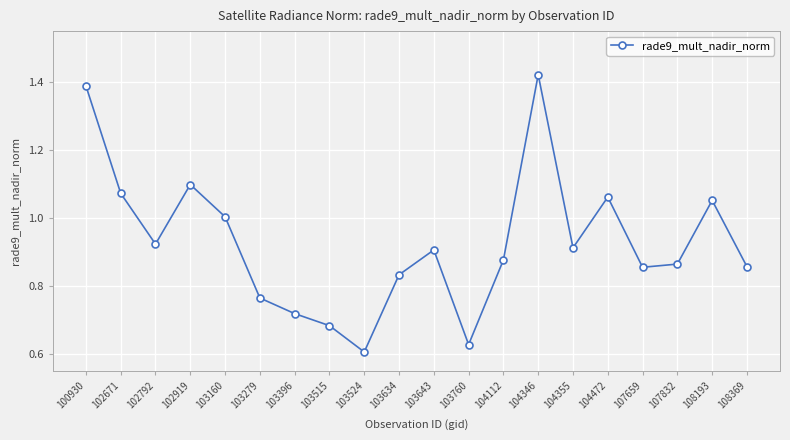

Where is the first local minimum?

102792